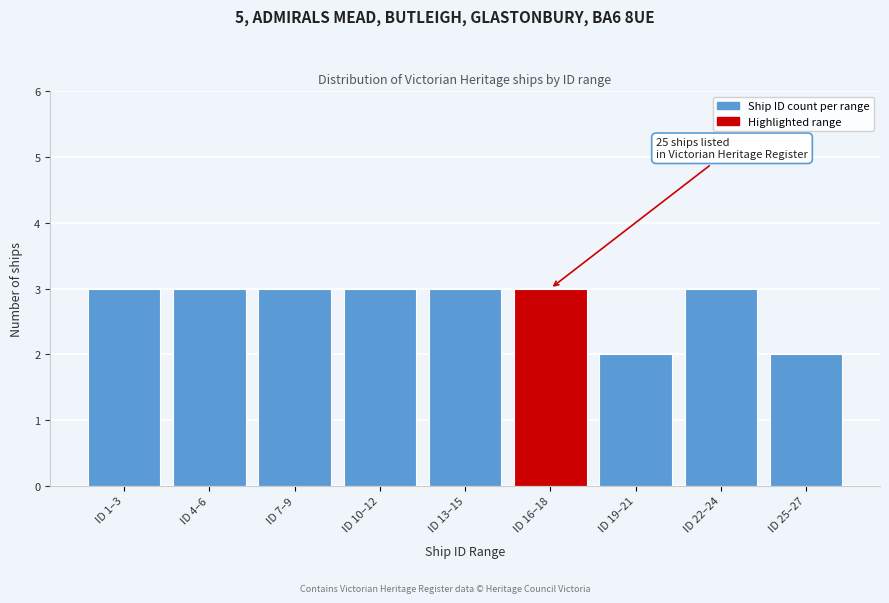

Reading left to right, list all the values displayed in this chart.

3	3	3	3	3	3	2	3	2